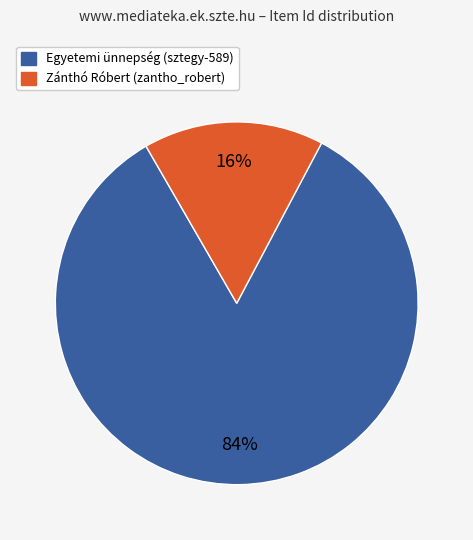

Is there a majority slice in this chart?

Yes